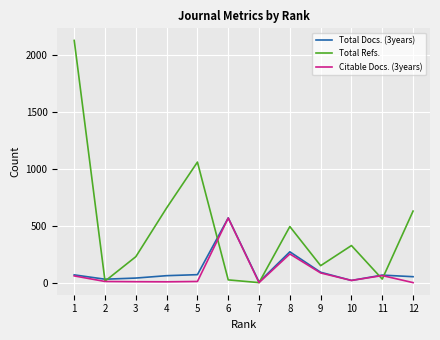

Which series has the largest total across all categories?

Total Refs.